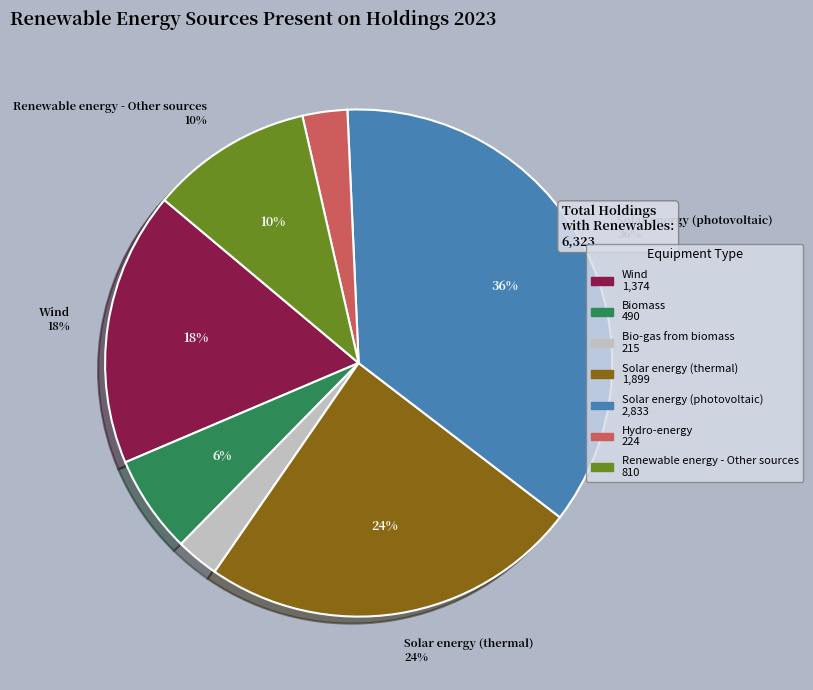

What portion of the pie excludes Biomass?

93.8%